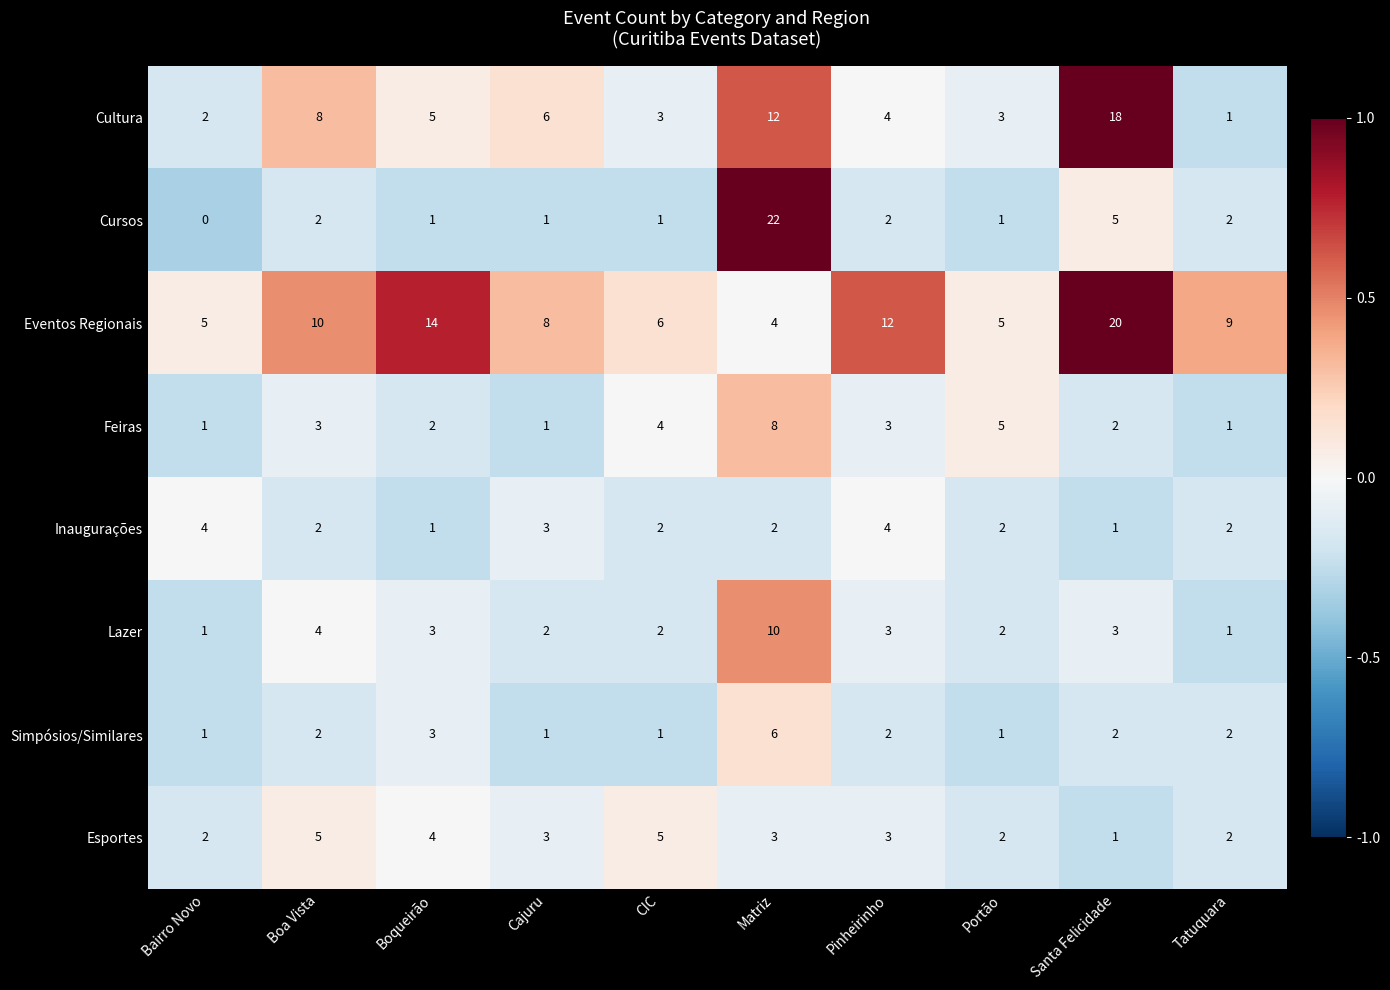

What is the difference between the second highest and second lowest values in the Esportes series?

3